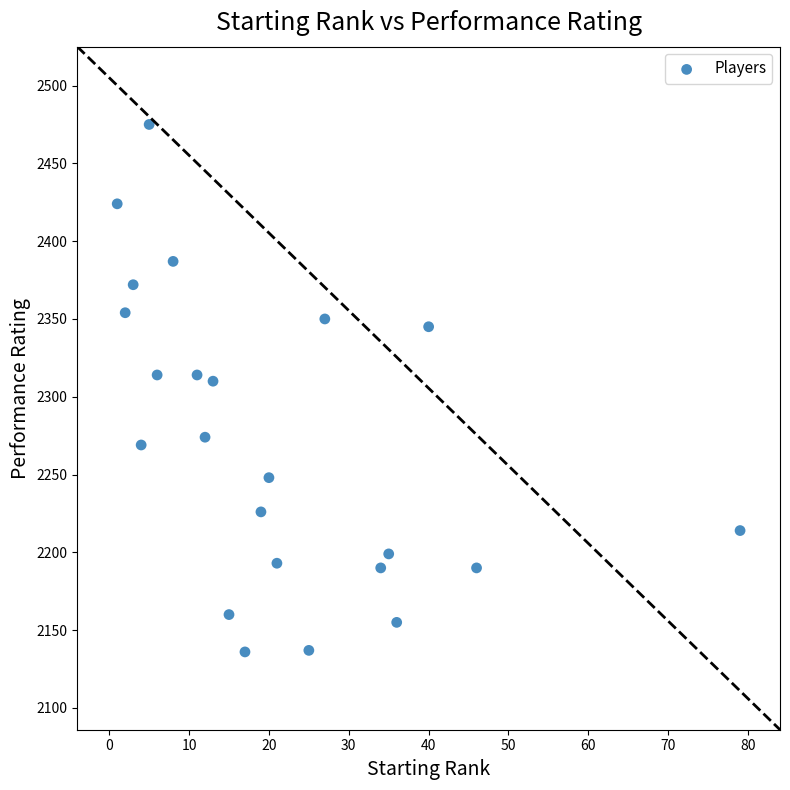

What is the range of Y values (max minus min)?

339